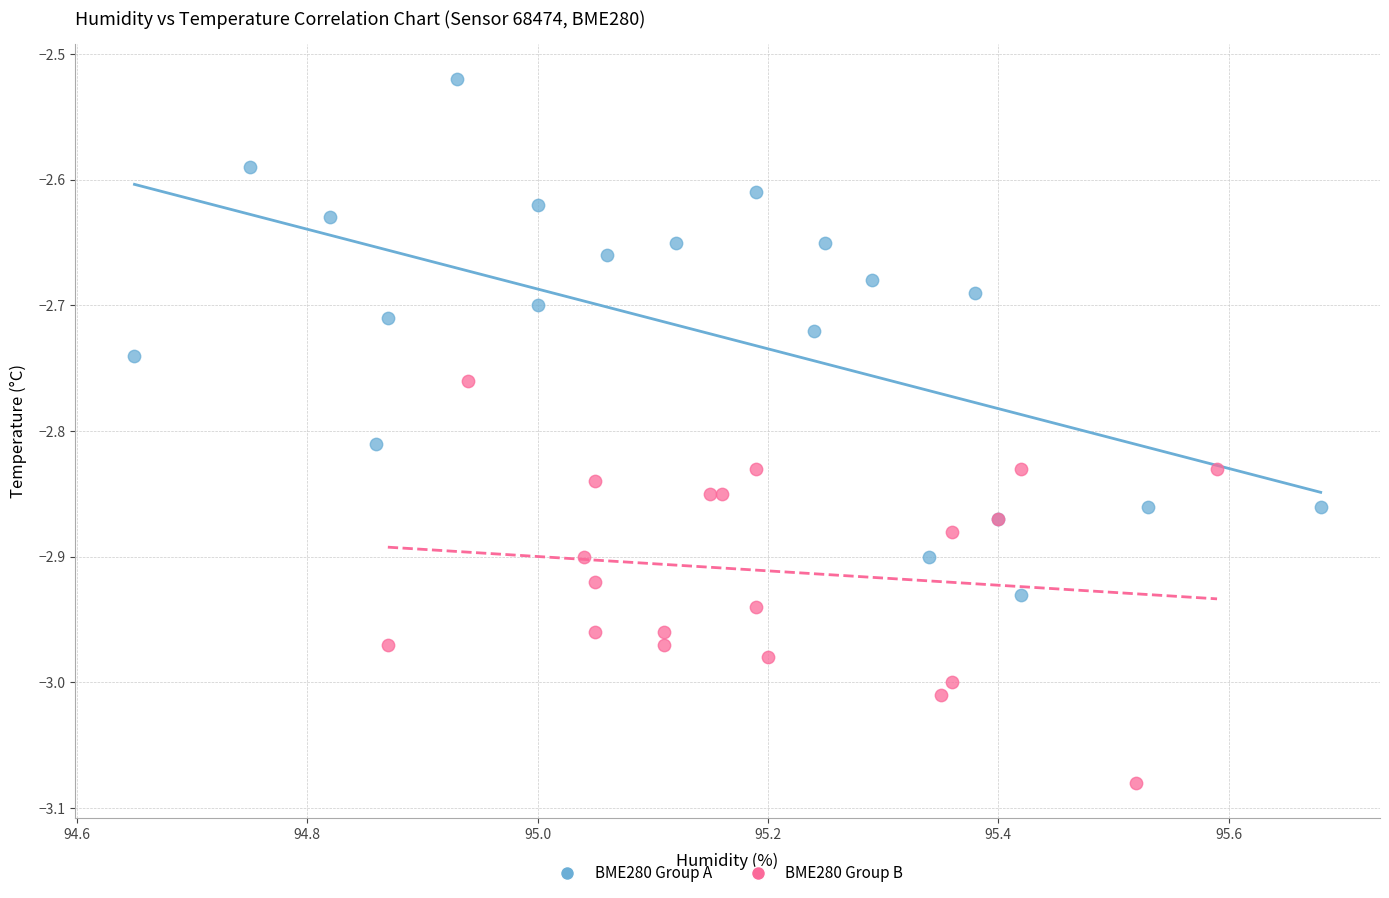

Which series has the largest Y range (max minus min)?

BME280 Group A